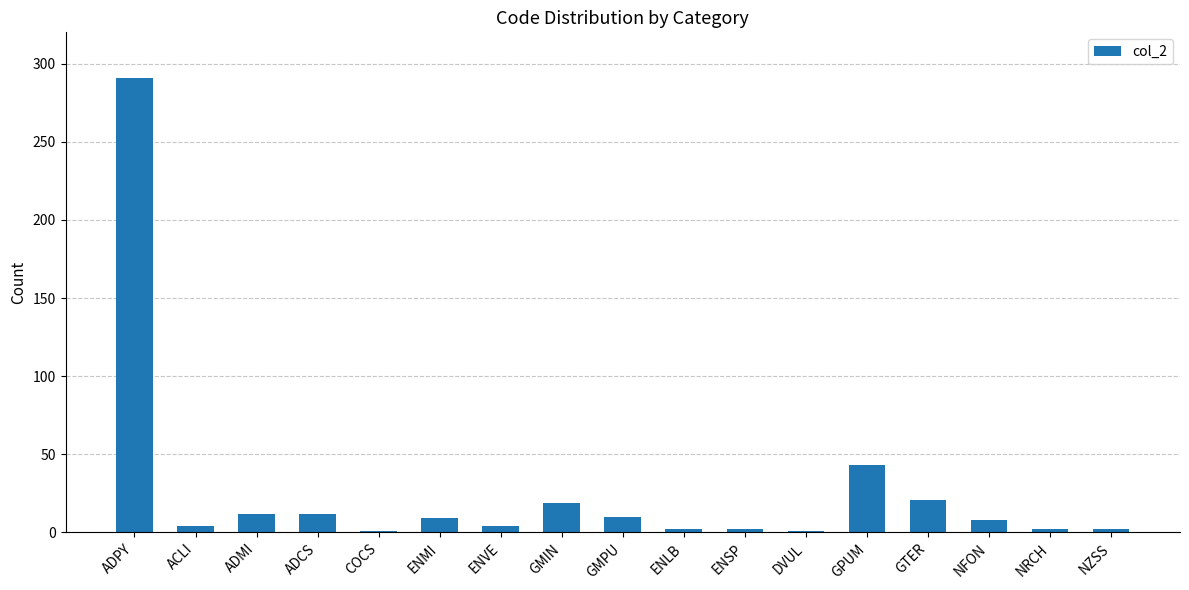

What is the greatest value displayed?

291